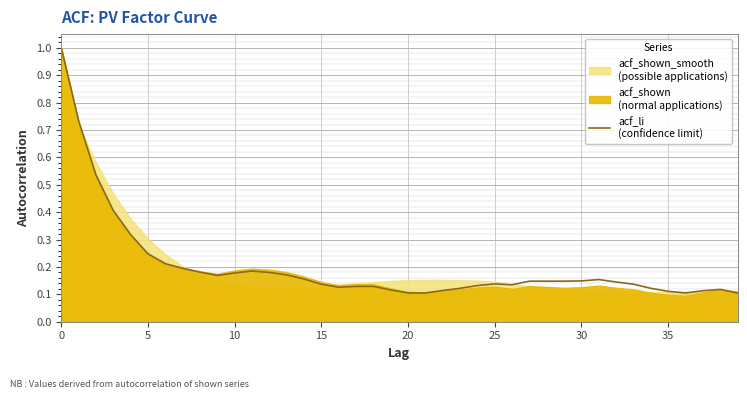

At which category does the data reach its first local peak?

11